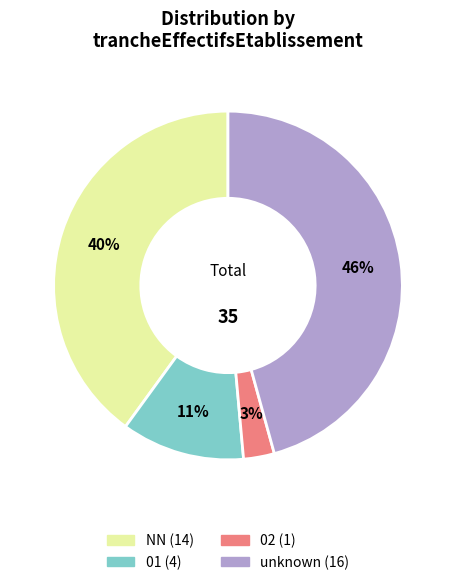

To the nearest percent, what is the difference between the largest and smallest slice percentages?

43%